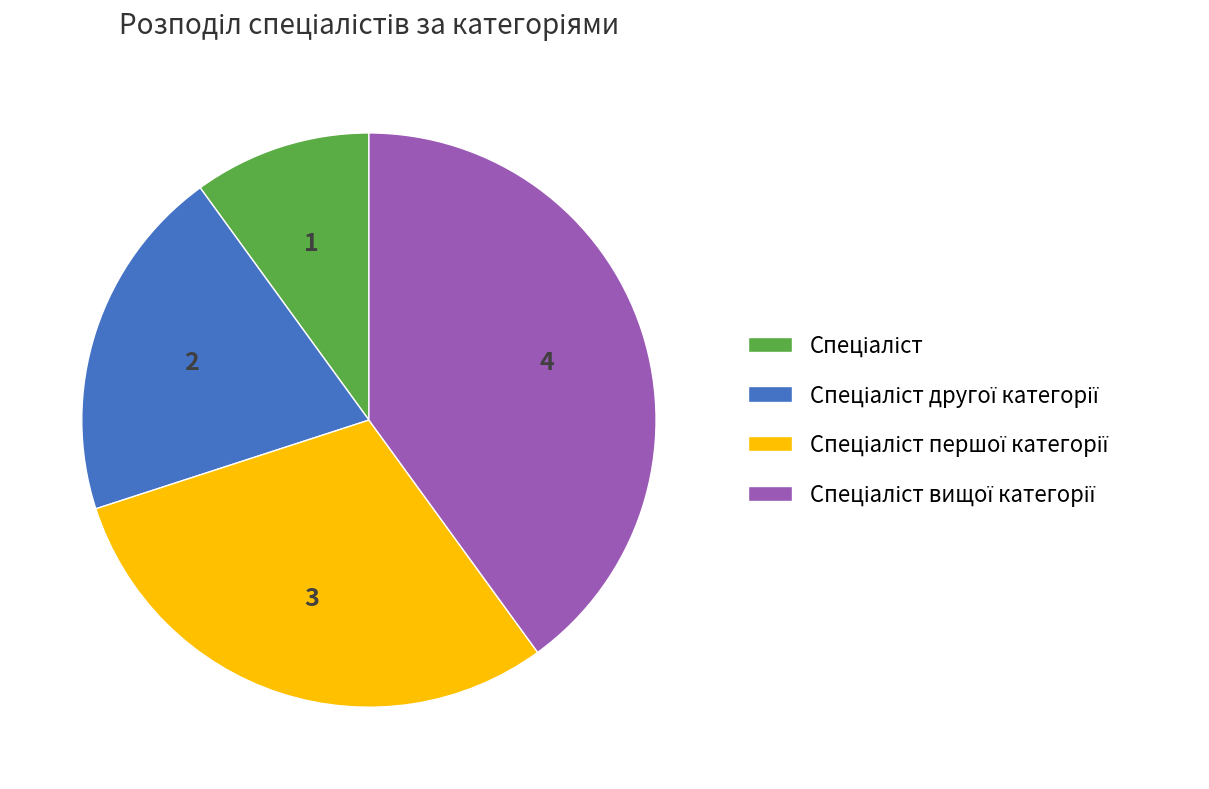

Is there a majority slice in this chart?

No